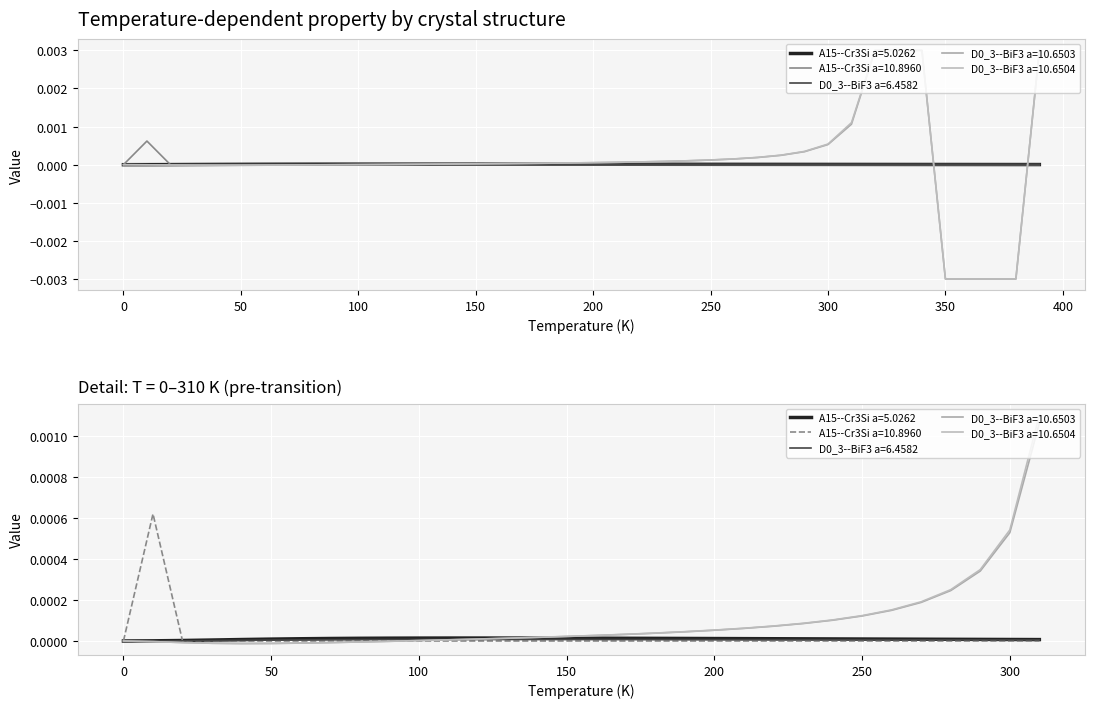

The value of D0_3--BiF3 a=6.4582 at 120.0 is 0.0. True or false?

False